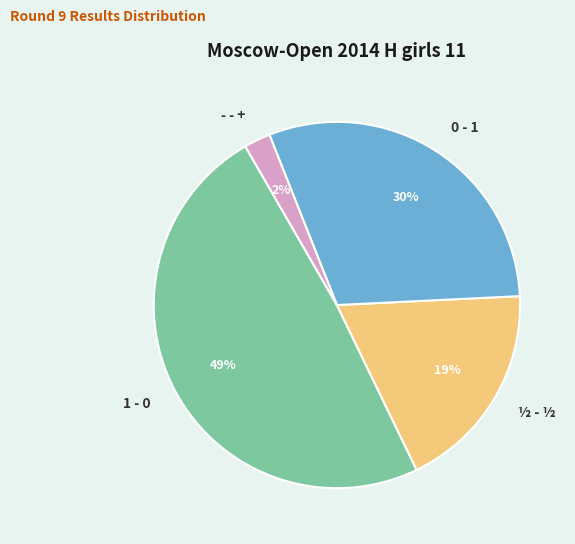

What is the ratio of the value at ½ - ½ to the value at 0 - 1?

0.6